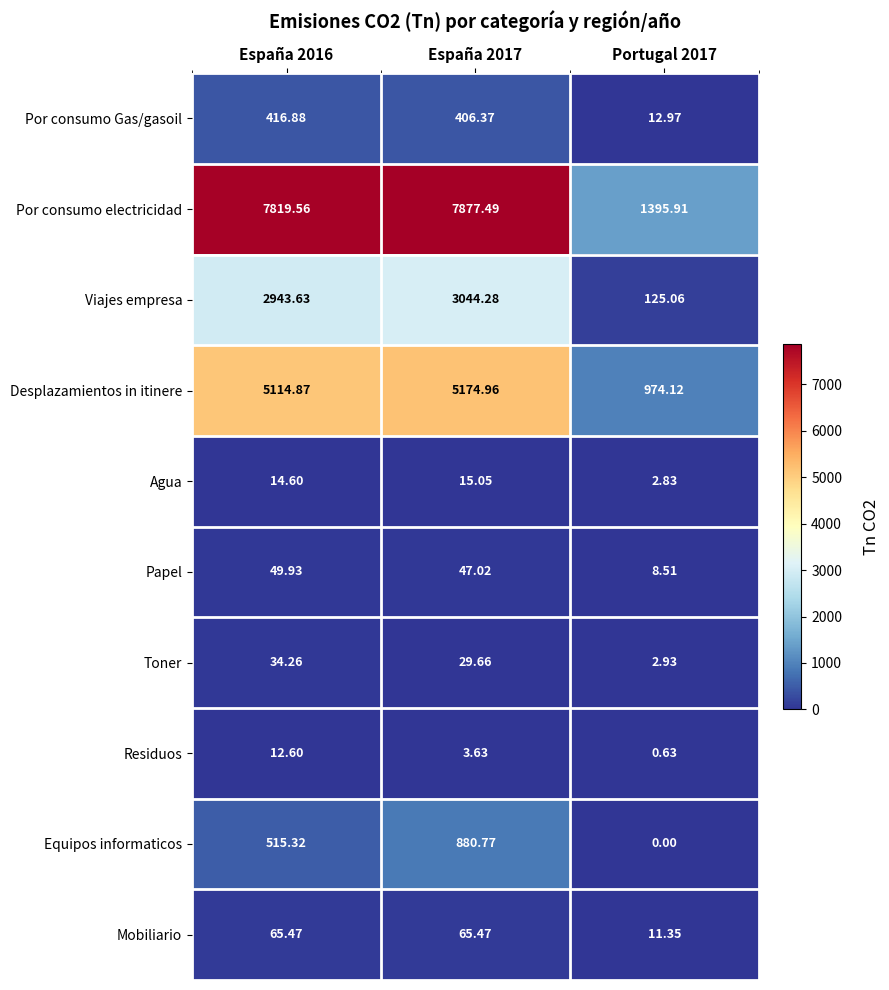

At España 2016, list the series in order from largest to smallest.

Por consumo electricidad, Desplazamientos in itinere, Viajes empresa, Equipos informaticos, Por consumo Gas/gasoil, Mobiliario, Papel, Toner, Agua, Residuos